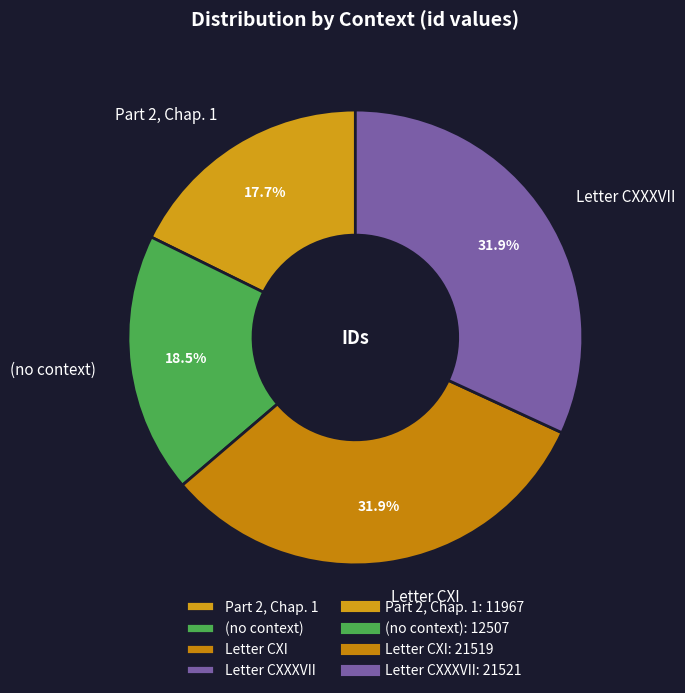

Which category has the smallest portion of the pie?

Part 2, Chap. 1